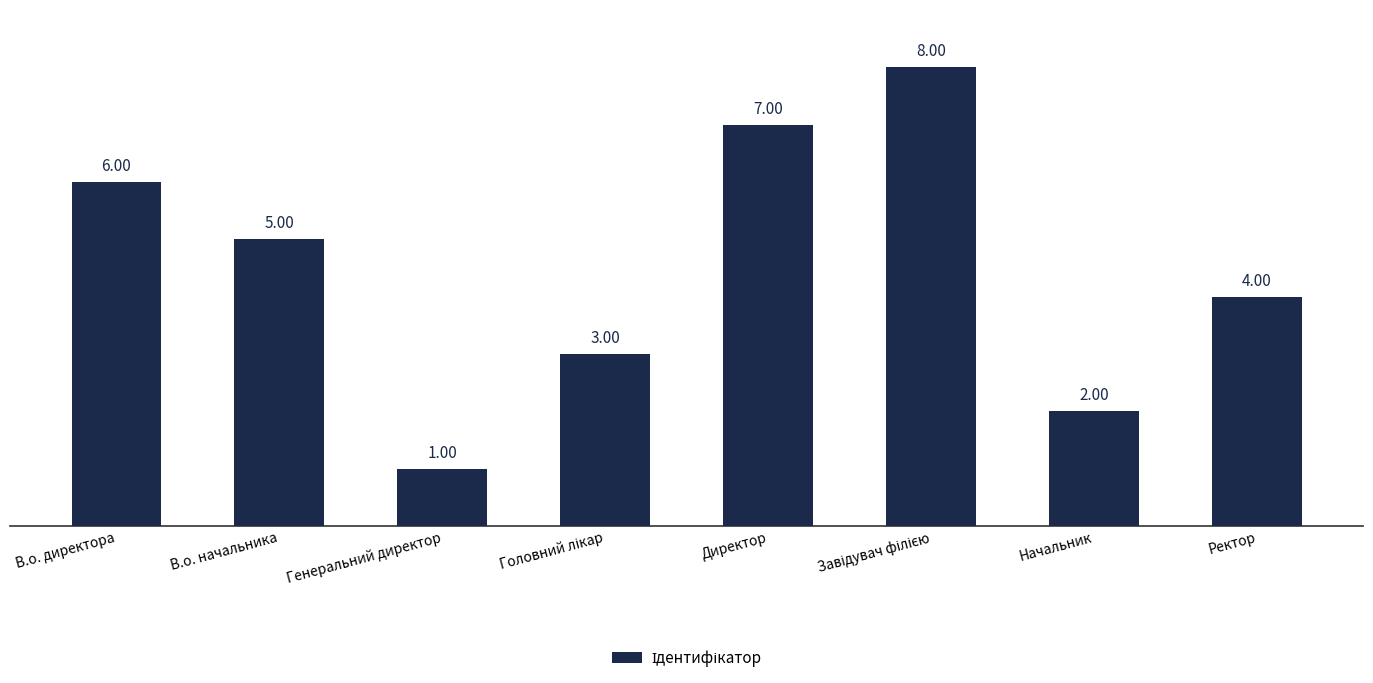

Between В.о. начальника and Директор, which is larger?

Директор